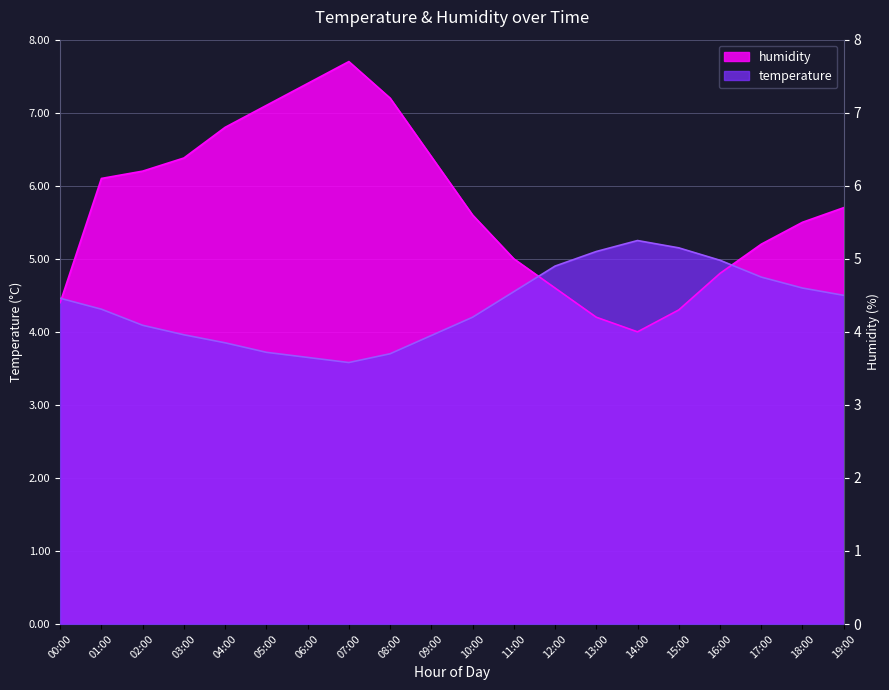

The humidity series shows 5.0 at 11:00. True or false?

True